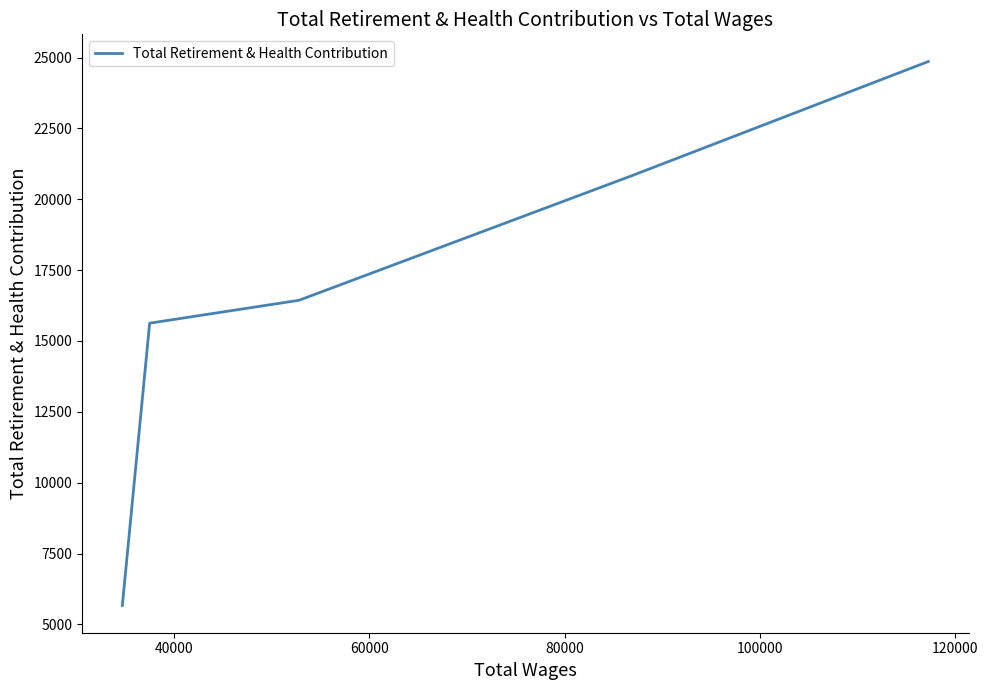

Is this an area chart (filled region under the line)?

No